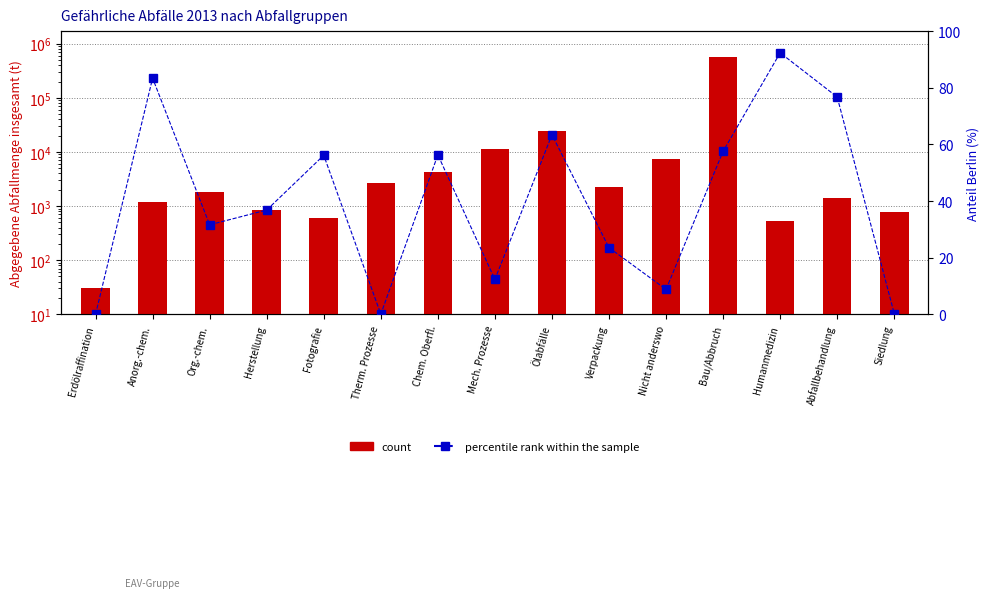

What position from the right is Herstellung?

12